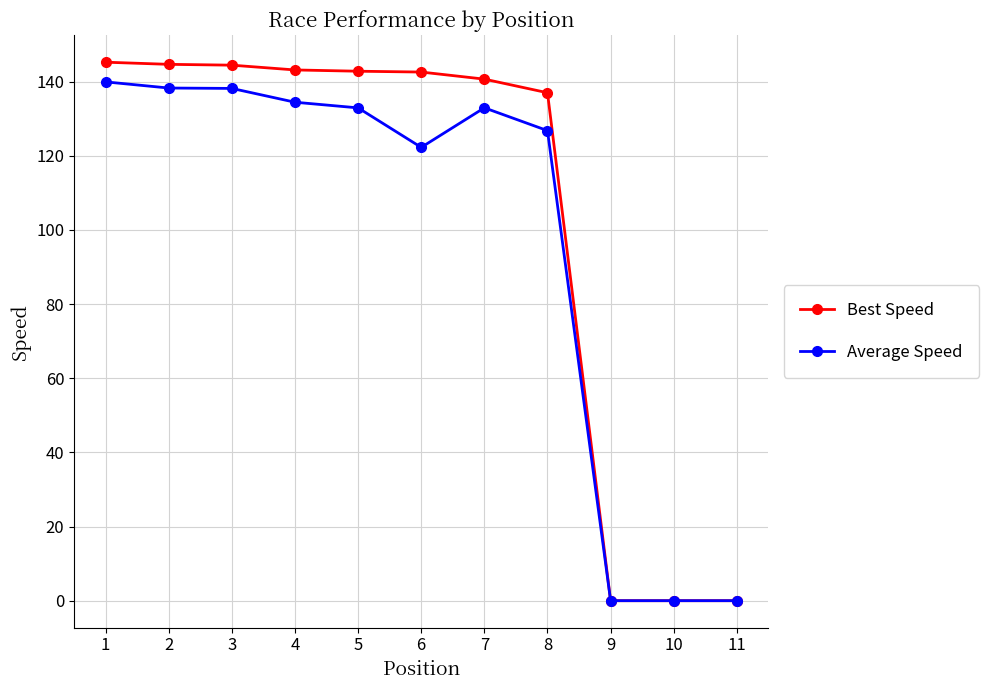

At 6, list the series in order from largest to smallest.

Best Speed, Average Speed